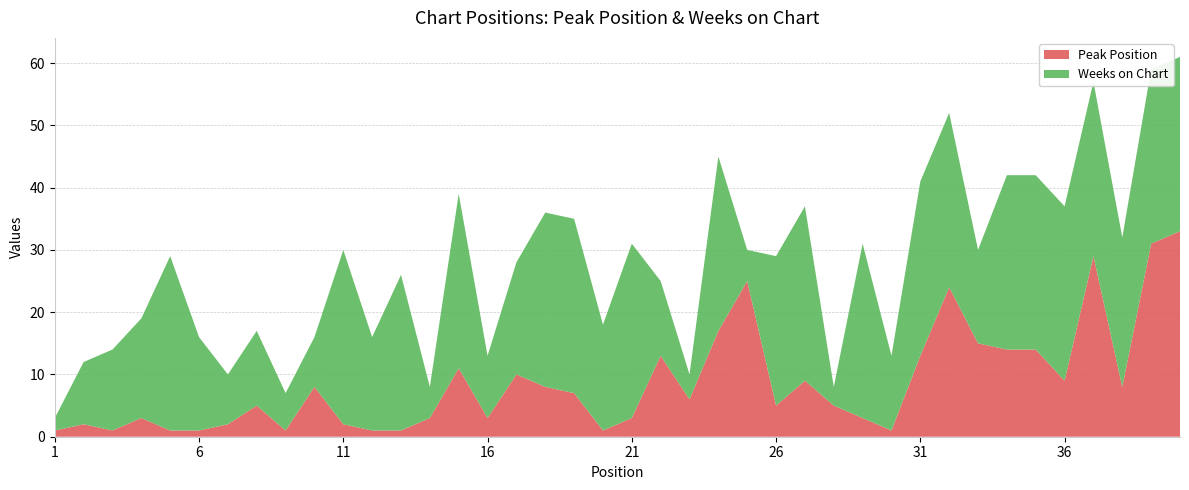

Reading right to left, extract all data points from this chart.

Peak Position: 40=33	39=31	38=8	37=29	36=9	35=14	34=14	33=15	32=24	31=13	30=1	29=3	28=5	27=9	26=5	25=25	24=17	23=6	22=13	21=3	20=1	19=7	18=8	17=10	16=3	15=11	14=3	13=1	12=1	11=2	10=8	9=1	8=5	7=2	6=1	5=1	4=3	3=1	2=2	1=1
Weeks on Chart: 40=28	39=28	38=24	37=28	36=28	35=28	34=28	33=15	32=28	31=28	30=12	29=28	28=3	27=28	26=24	25=5	24=28	23=4	22=12	21=28	20=17	19=28	18=28	17=18	16=10	15=28	14=5	13=25	12=15	11=28	10=8	9=6	8=12	7=8	6=15	5=28	4=16	3=13	2=10	1=2